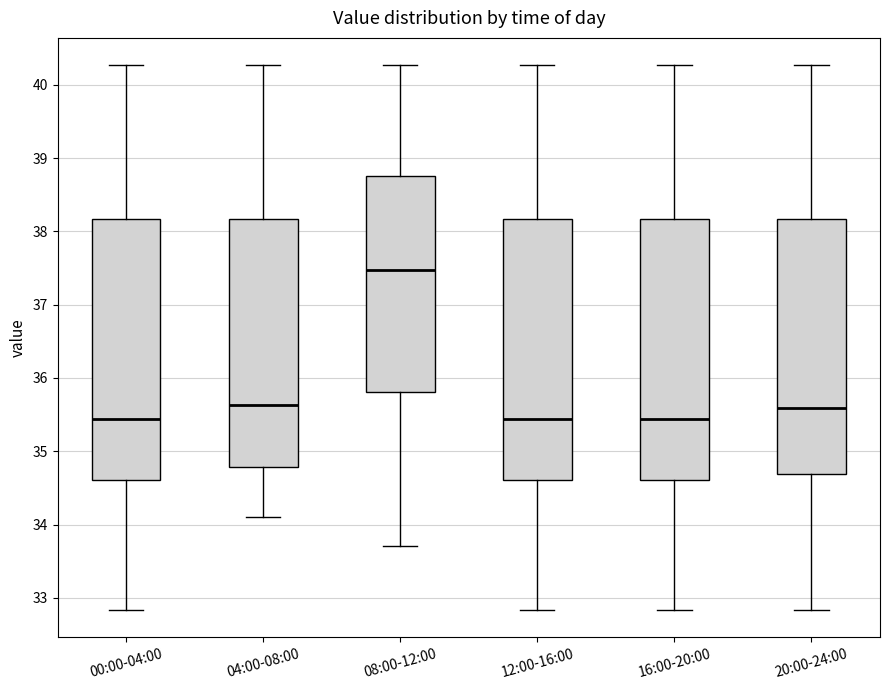

Which box's median line is the highest?

08:00-12:00